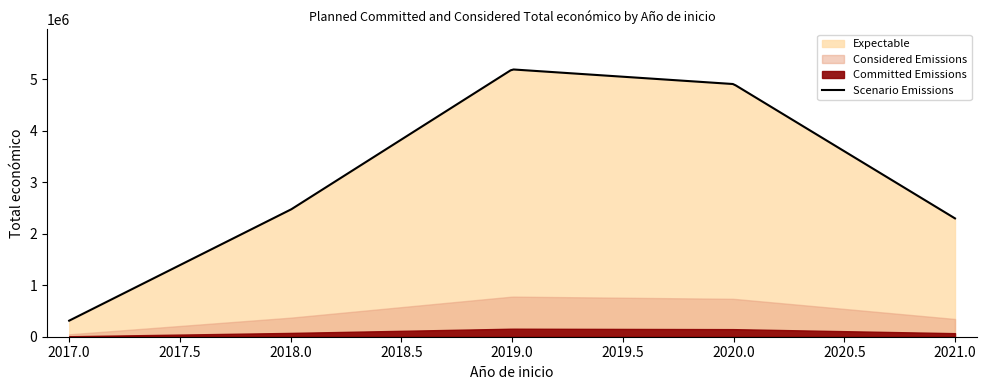

What is the maximum value for Scenario Emissions?

5185351.3